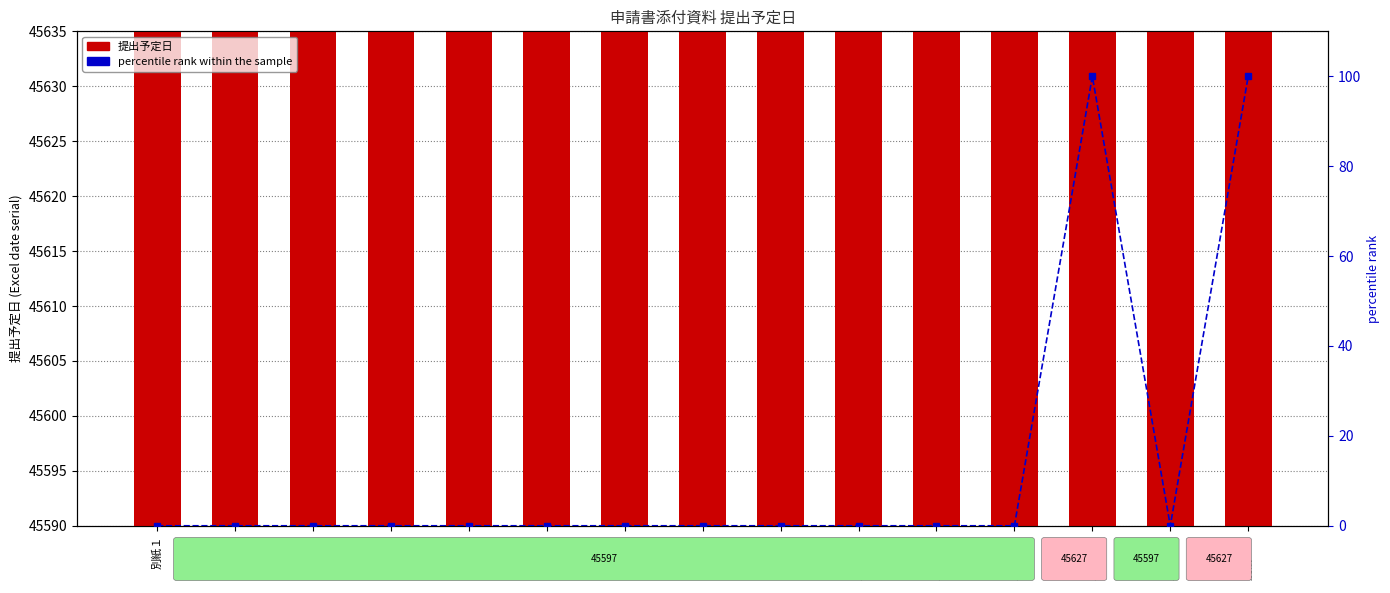

What is the difference between the maximum and minimum values in the 提出予定日 series?

30